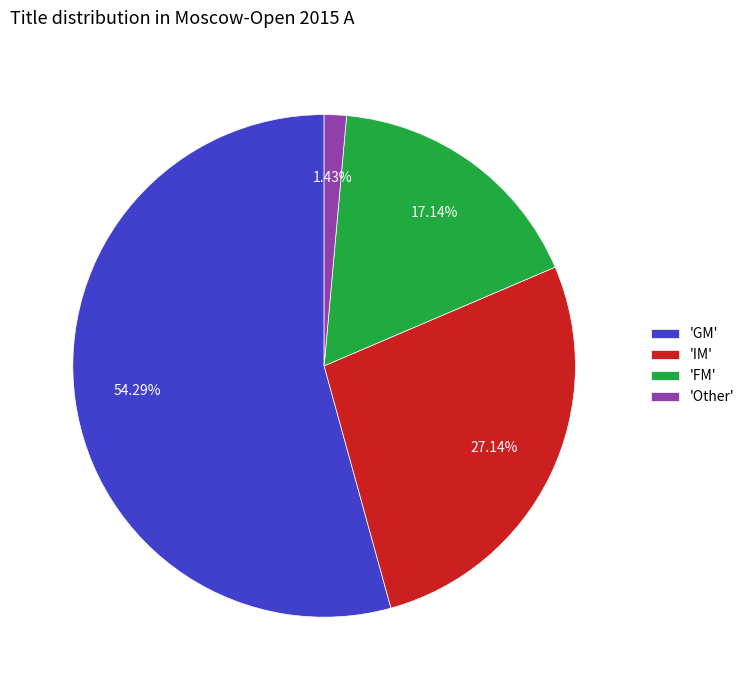

Which category has the biggest portion of the pie?

'GM'